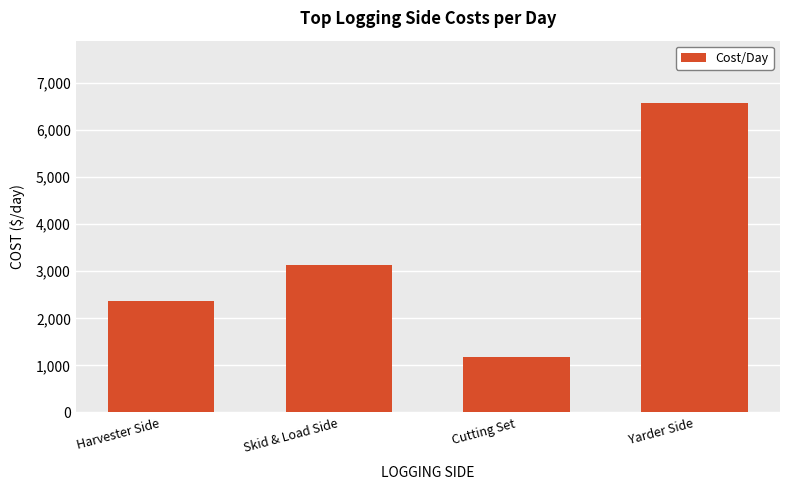

What is the change in value from Harvester Side to Skid & Load Side?

+769.6